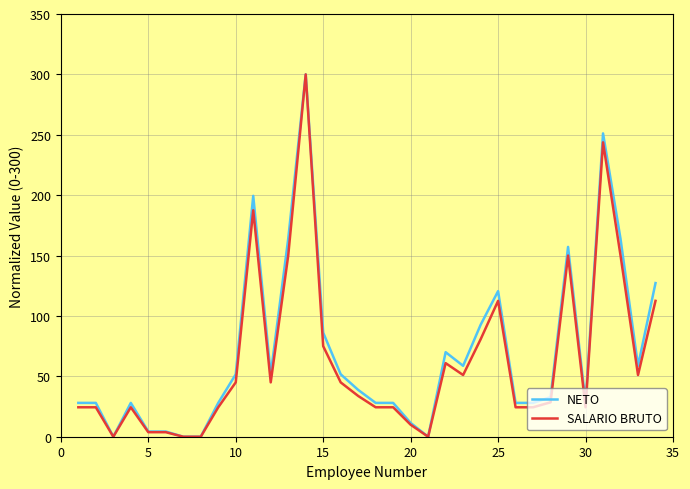

Count the number of data series in this chart.

2